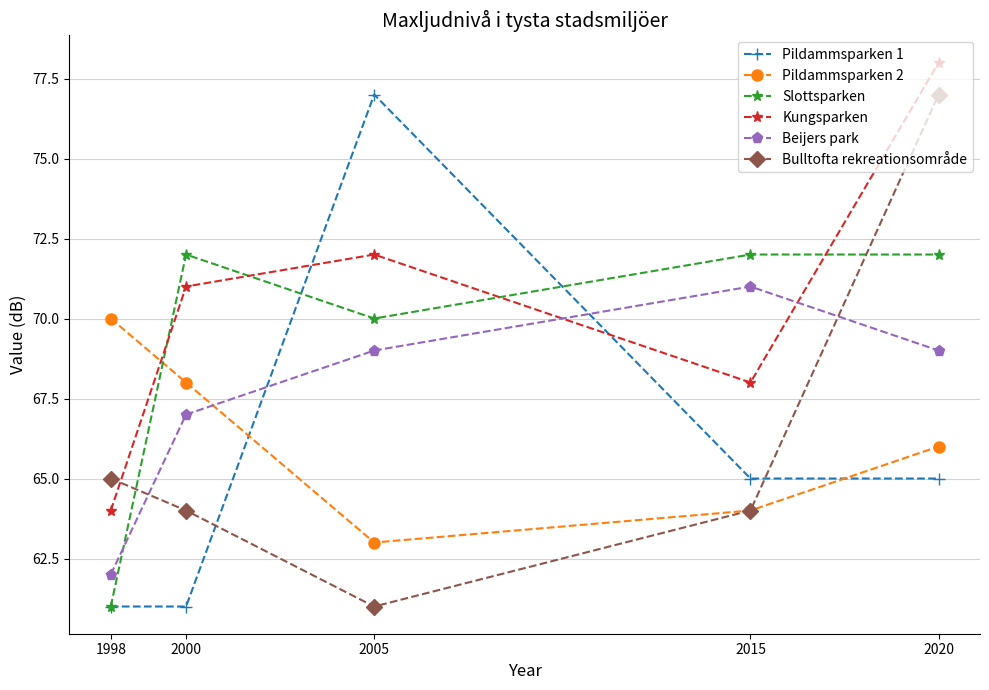

Does the chart display data point markers on the line(s)?

Yes